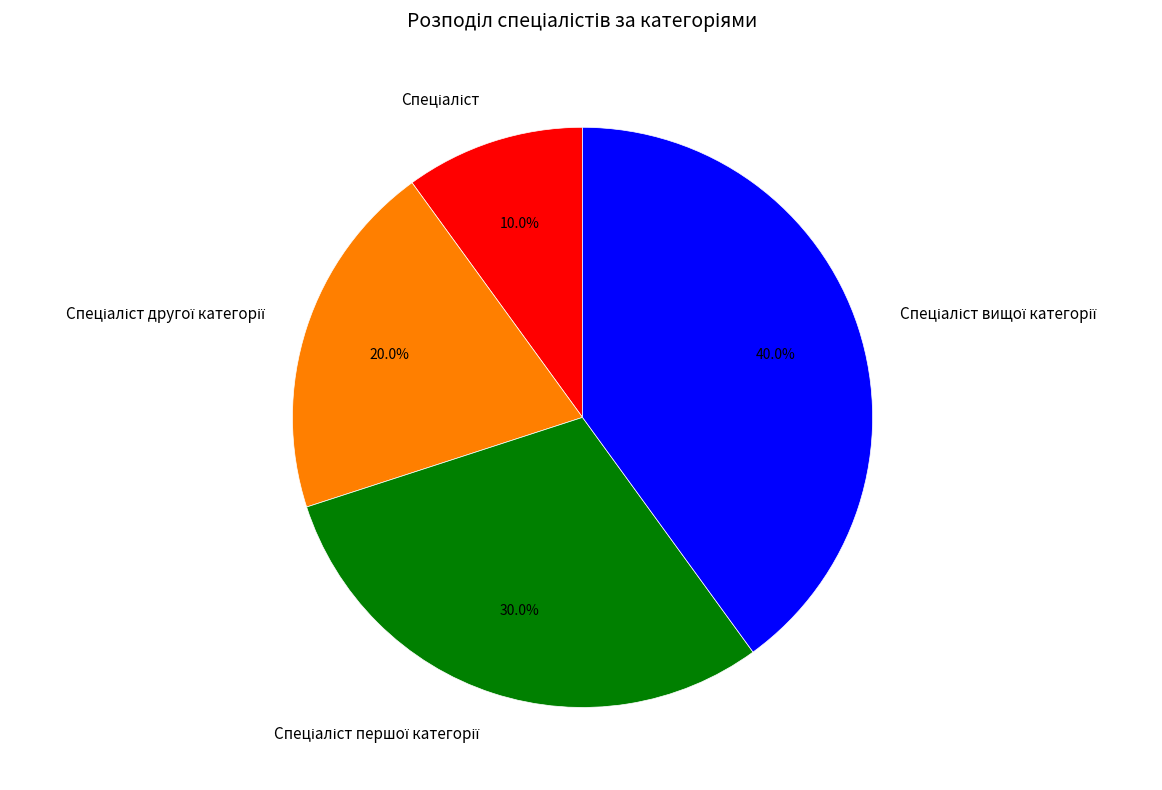

Does any single category account for the majority?

No